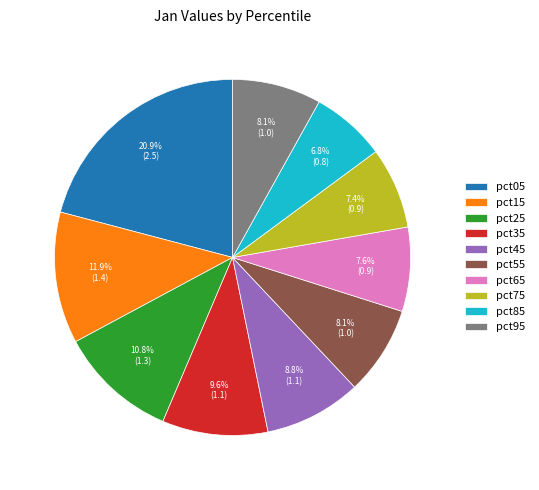

Is there a majority slice in this chart?

No